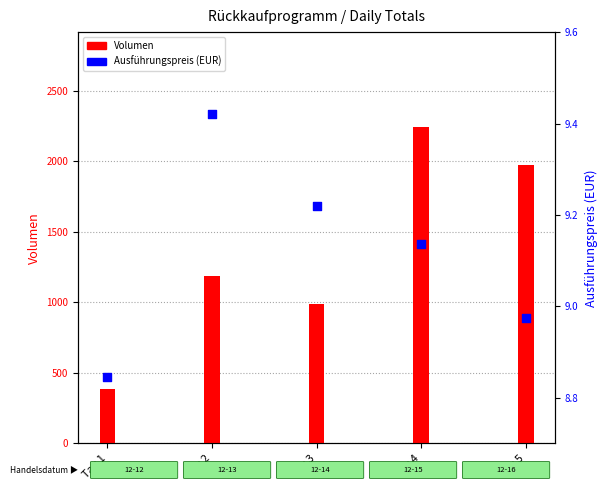

Which series has the largest Y range (max minus min)?

Volumen